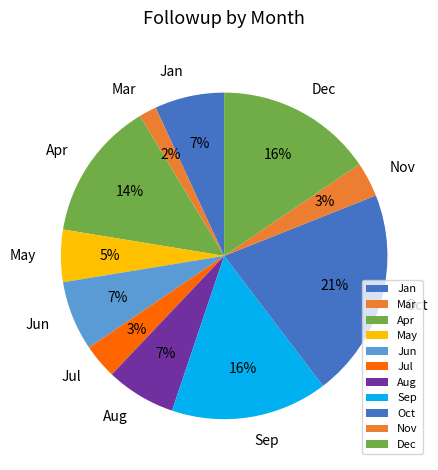

Is the sum of Dec and Sep greater than half?

No